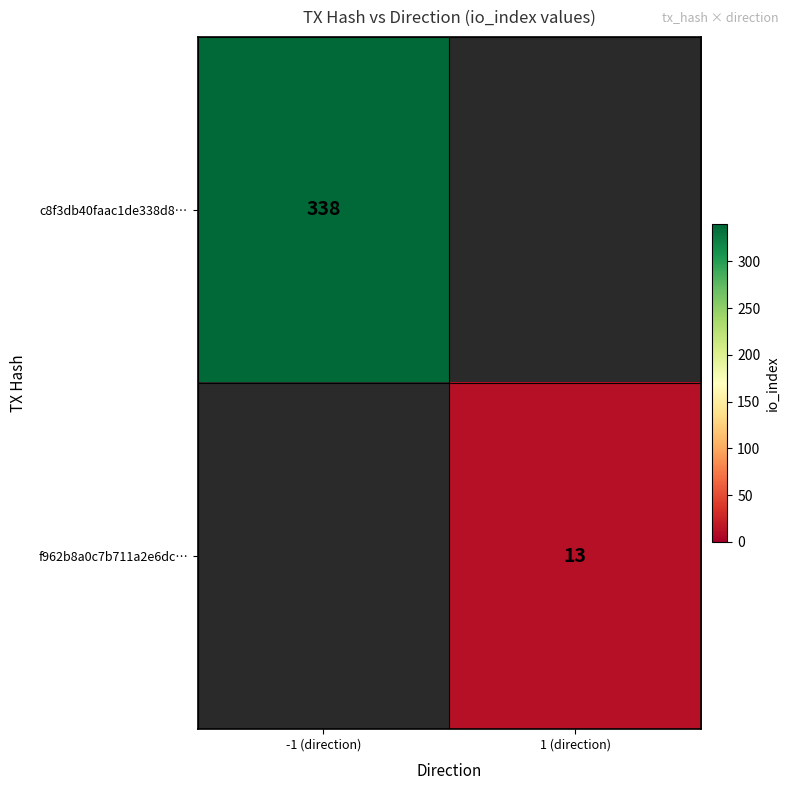

True or false: c8f3db40faac1de338d8… has a value of 214 at -1 (direction).

False